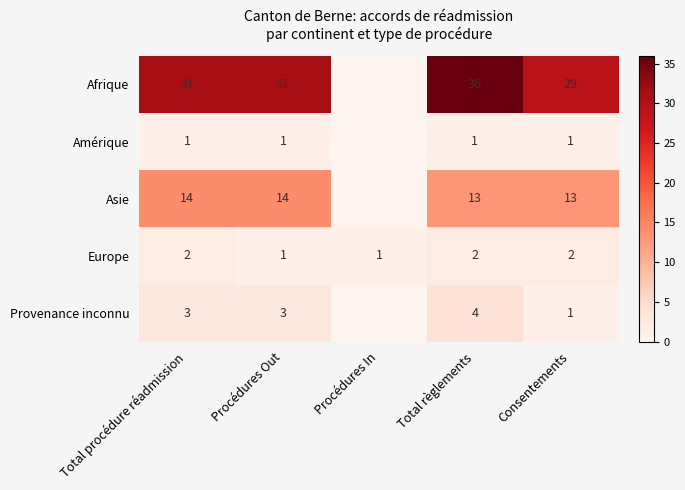

The value of Provenance inconnu at Total règlements is 4. True or false?

True